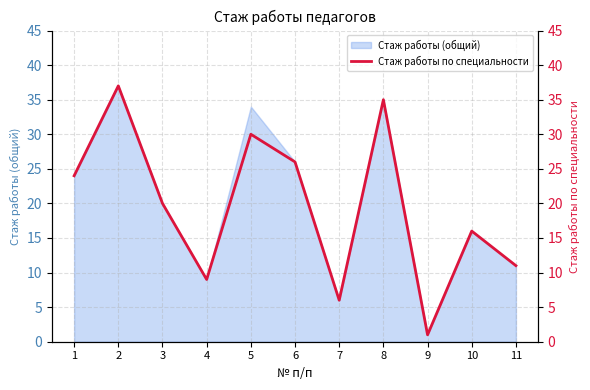

What is the maximum value shown in the chart?

37